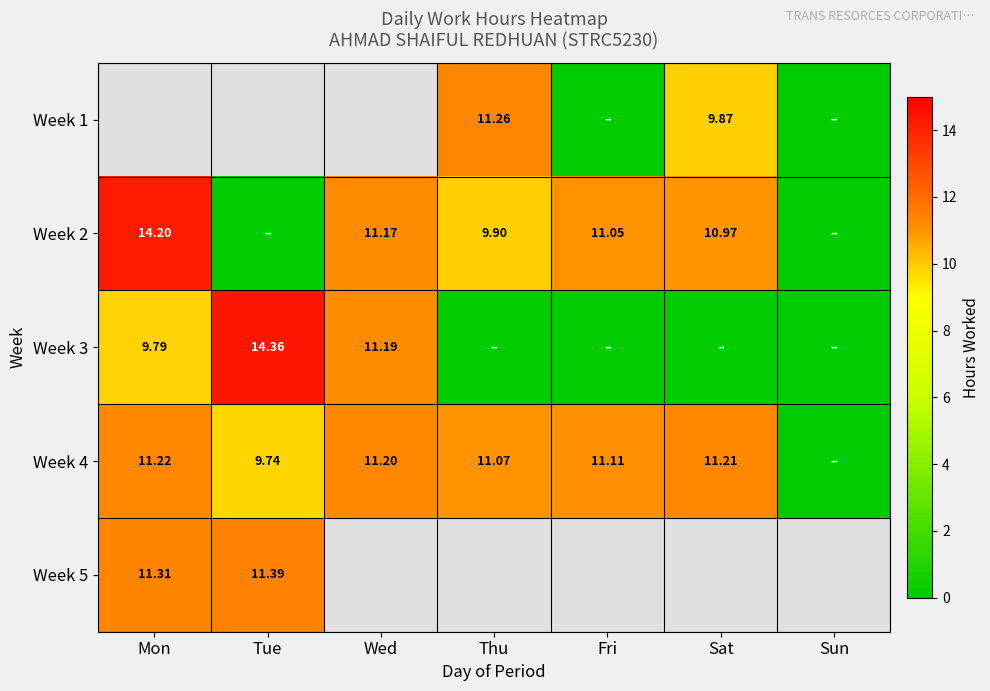

What is the spread (max minus min) of values at Sat?

11.2